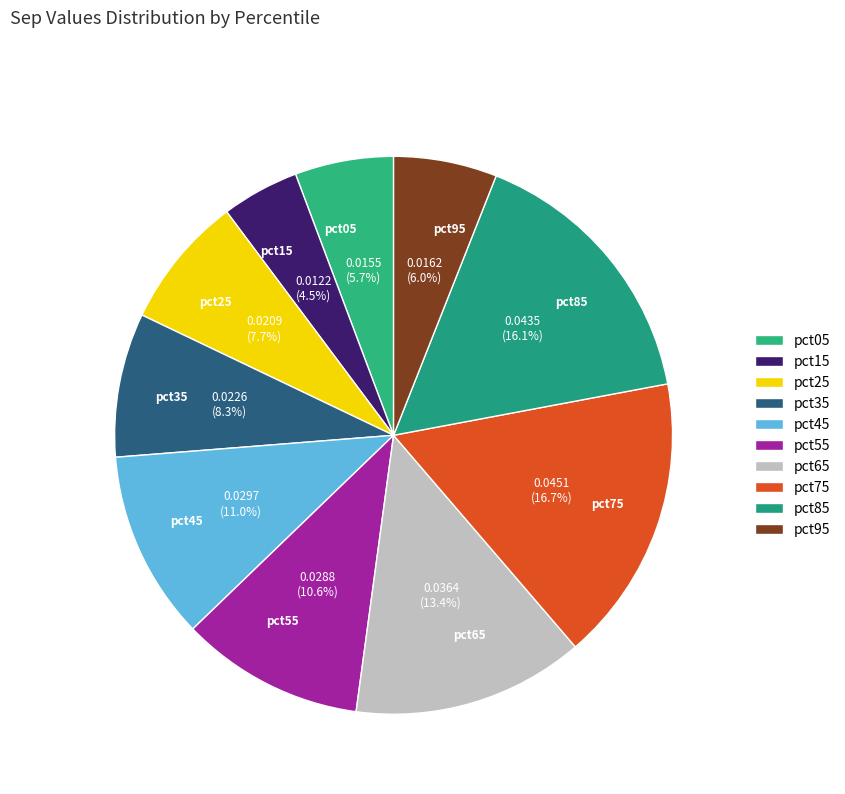

Is it true that pct35 is 18% of the pie?

False